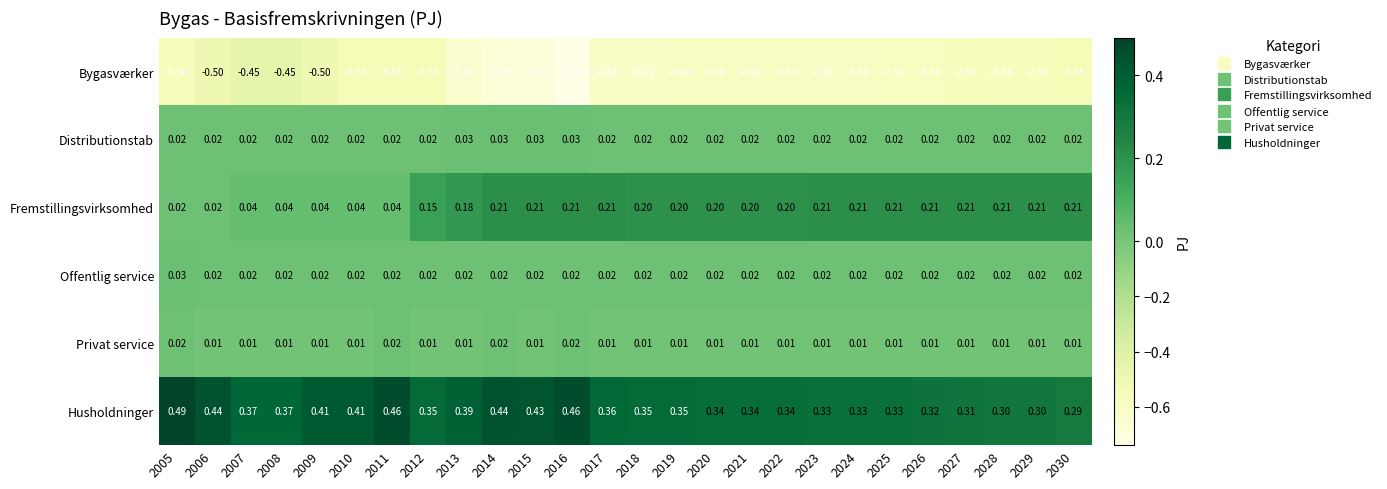

Which series has the widest spread of values?

Bygasværker